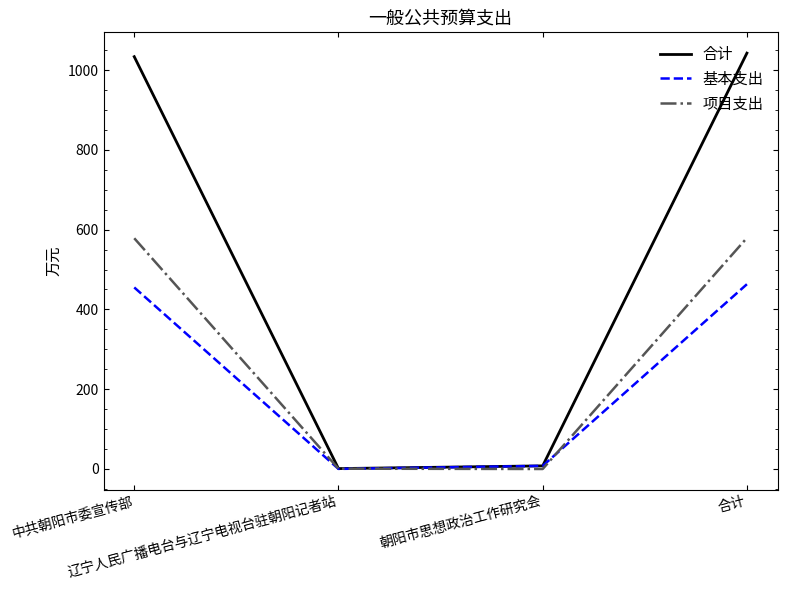

Is the value of 基本支出 at 辽宁人民广播电台与辽宁电视台驻朝阳记者站 greater than the value of 项目支出 at 辽宁人民广播电台与辽宁电视台驻朝阳记者站?

No